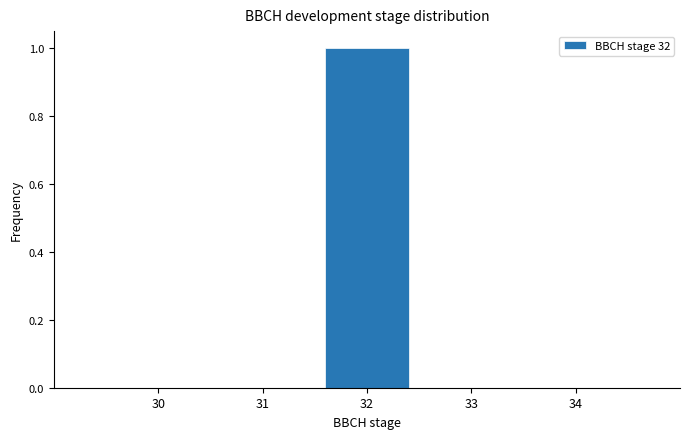

Reading left to right, transcribe all the data shown in this chart.

30=0	31=0	32=1	33=0	34=0